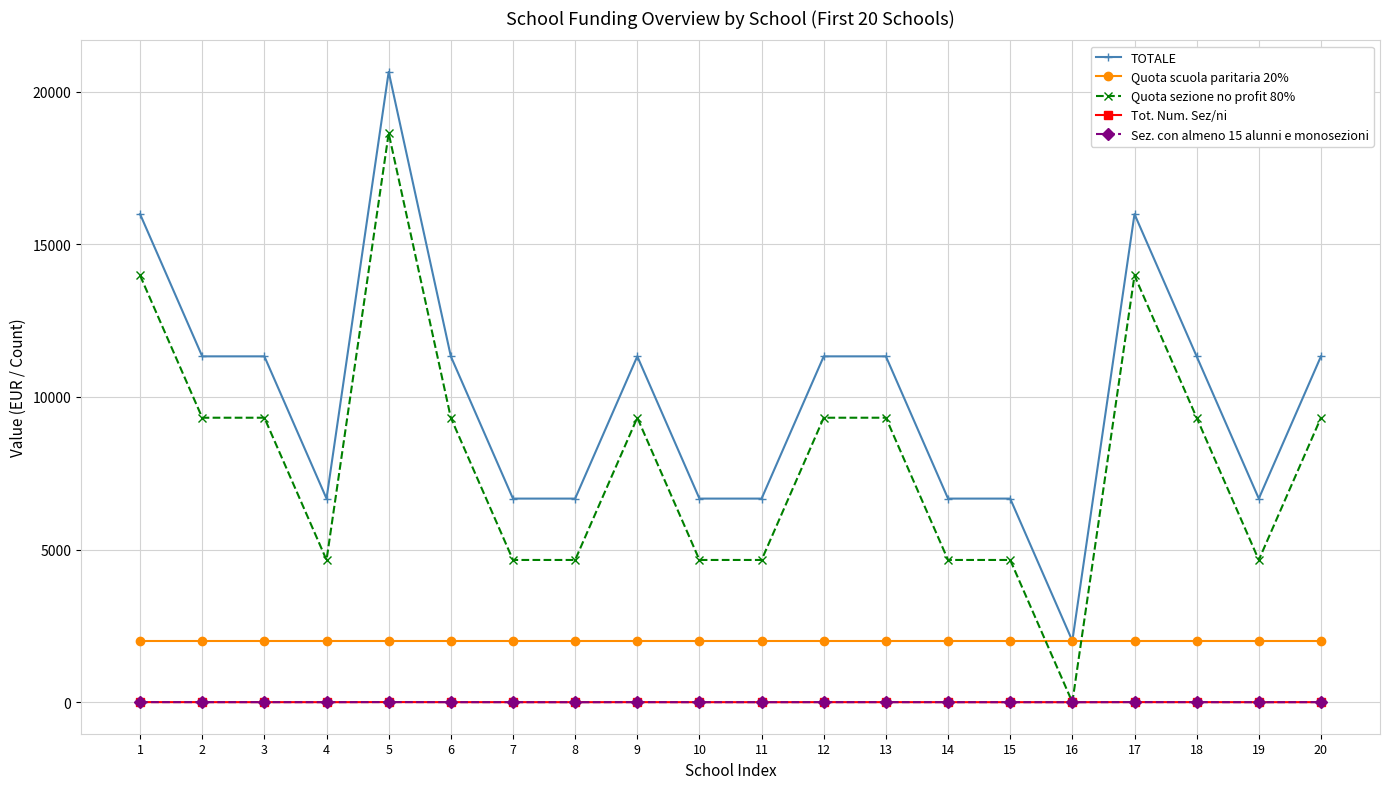

How many lines are shown in the chart?

5